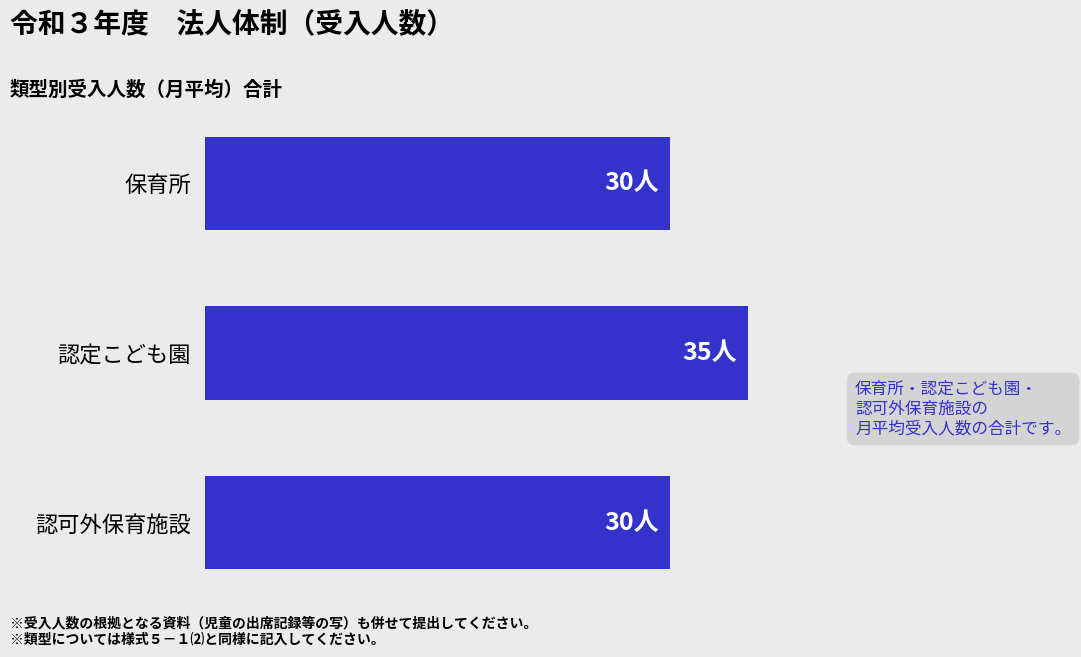

Does the chart contain stacked bars?

No